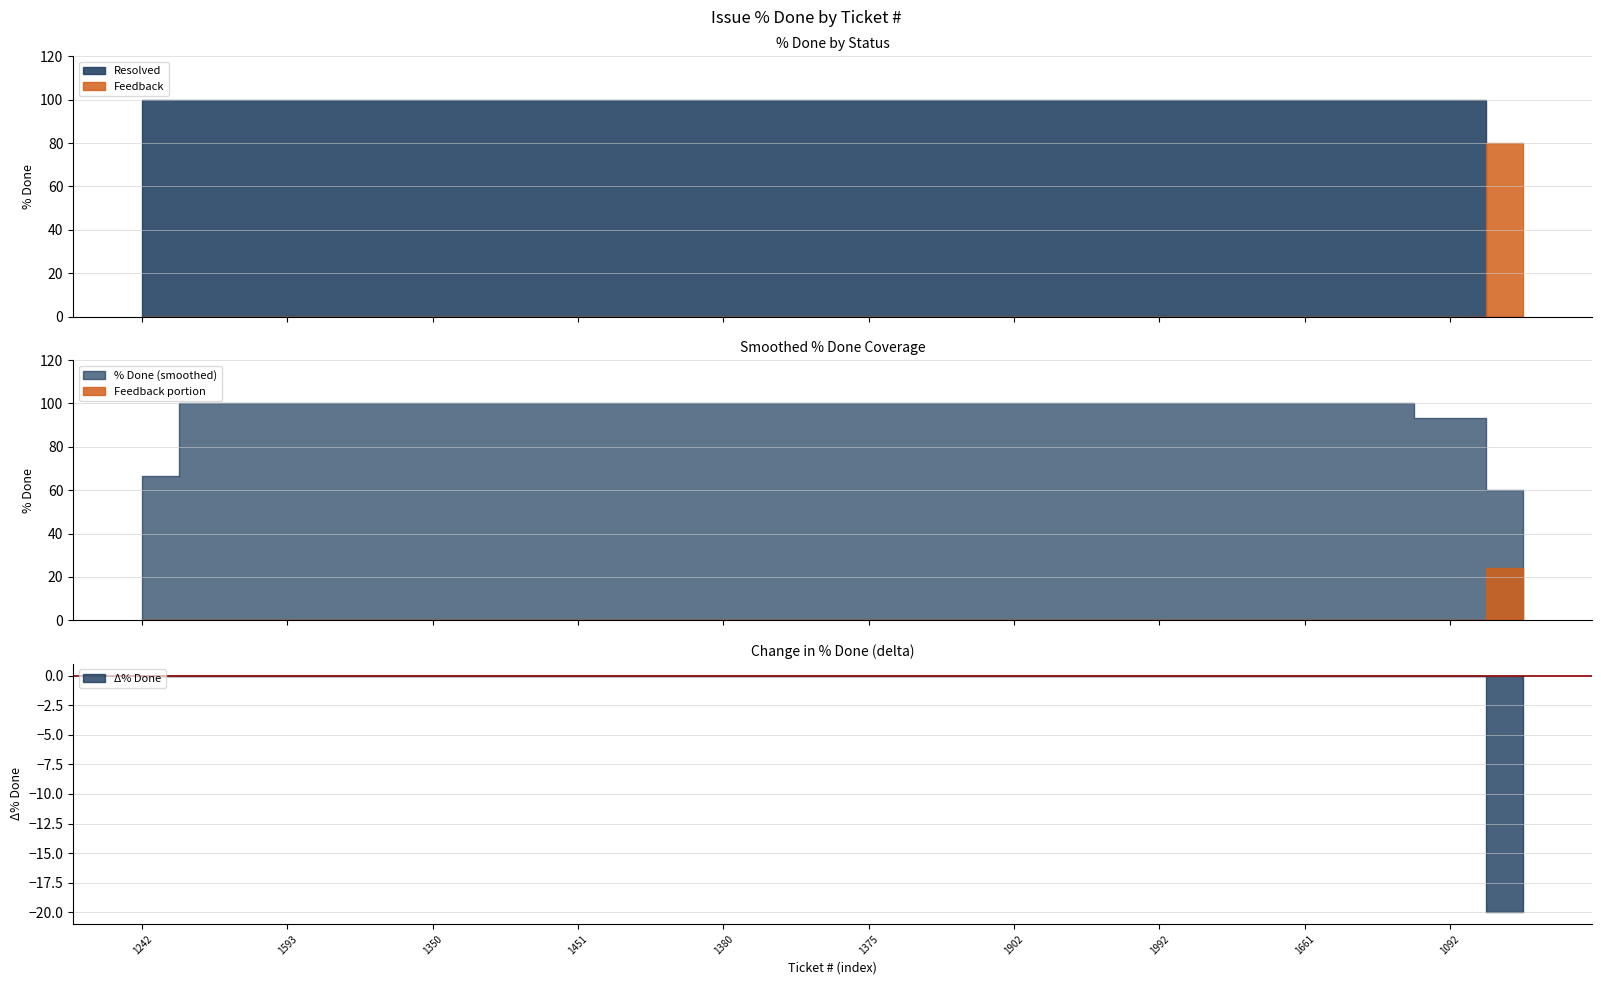

What is the greatest value displayed?

100